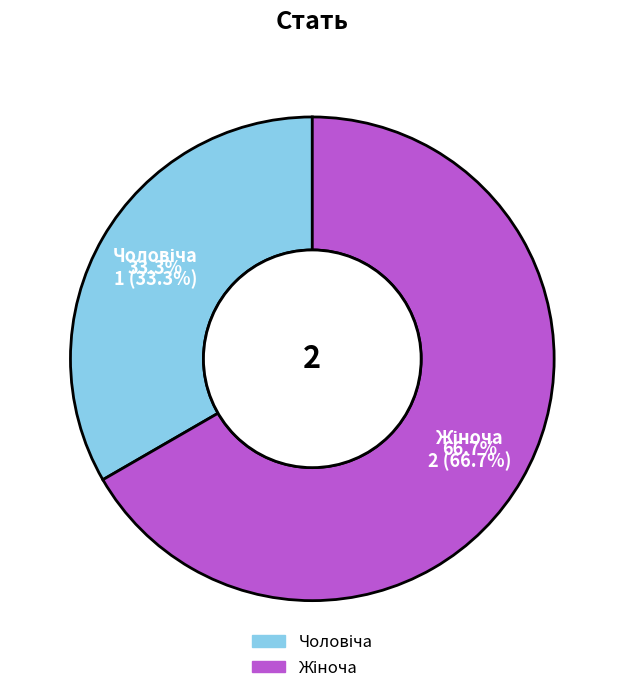

The Чоловіча slice represents 33% of the pie. True or false?

True